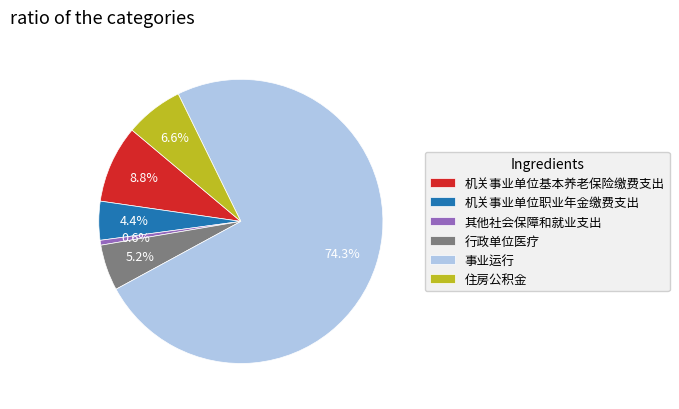

What is the majority slice?

事业运行